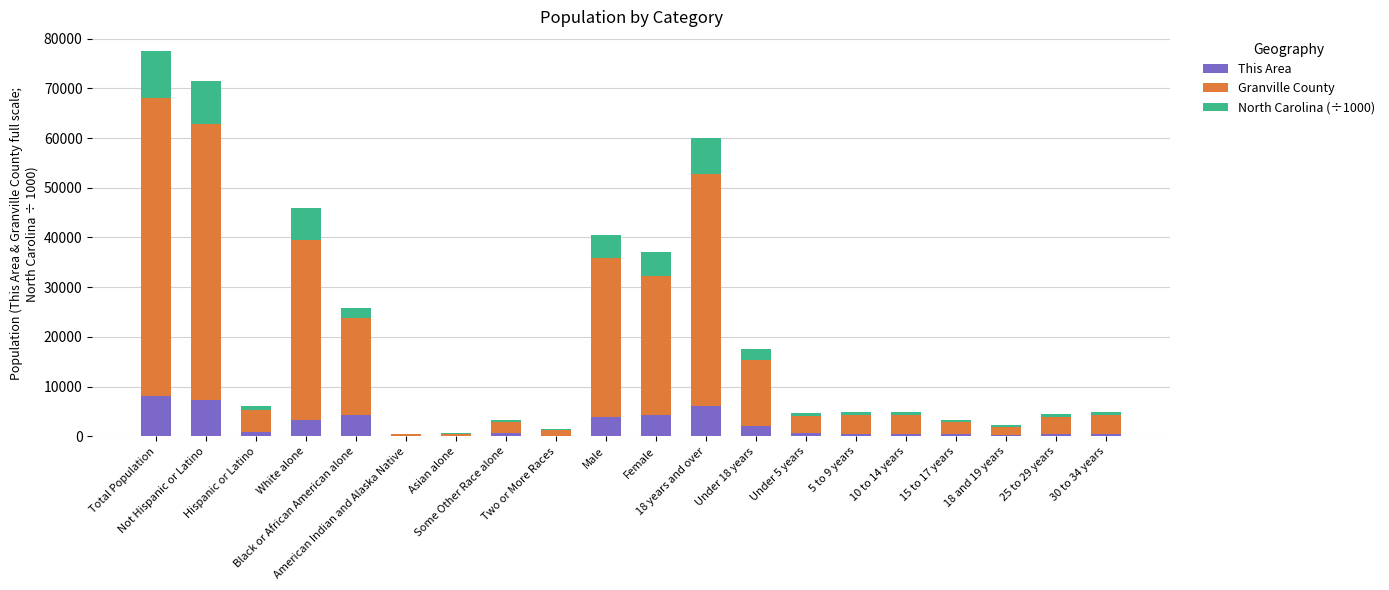

What is the maximum value for This Area?

8169.0